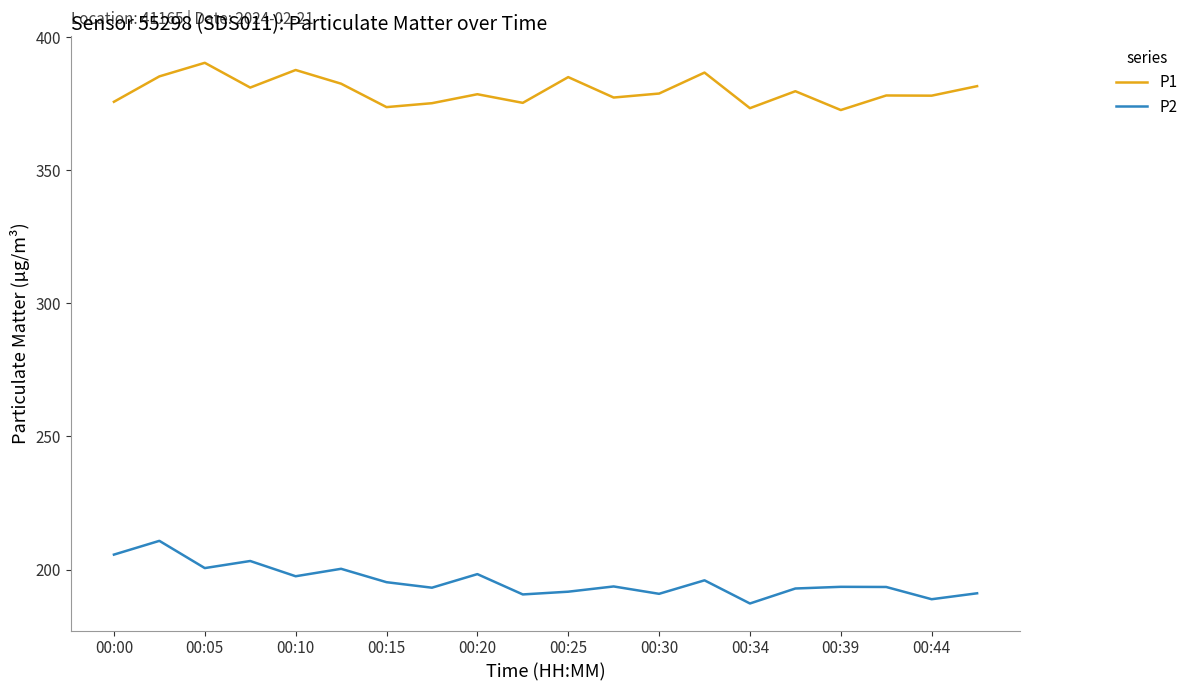

What is the average value of the P2 series?

195.7